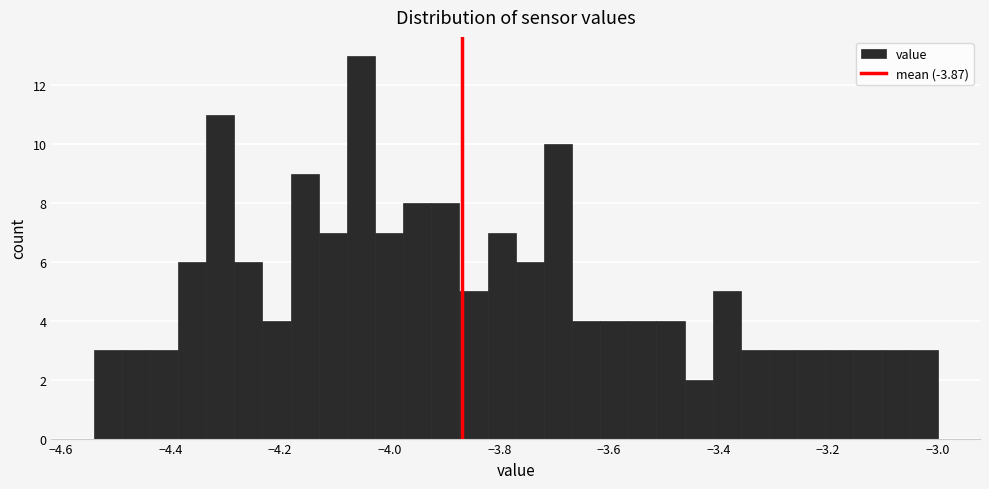

Read against the x-axis, roughly where is the centre of the tallest bar?

-4.06